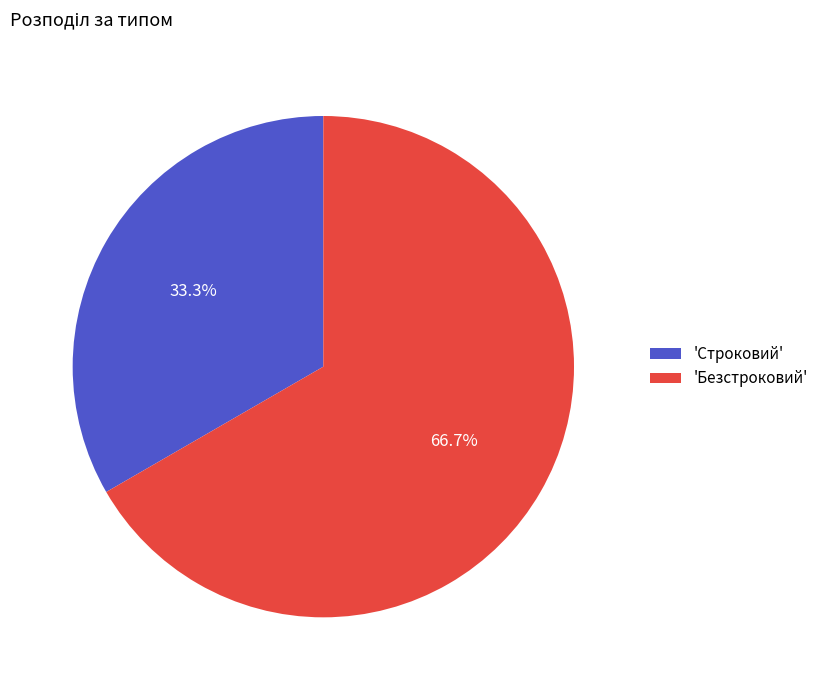

What is the largest slice in the pie chart?

'Безстроковий'